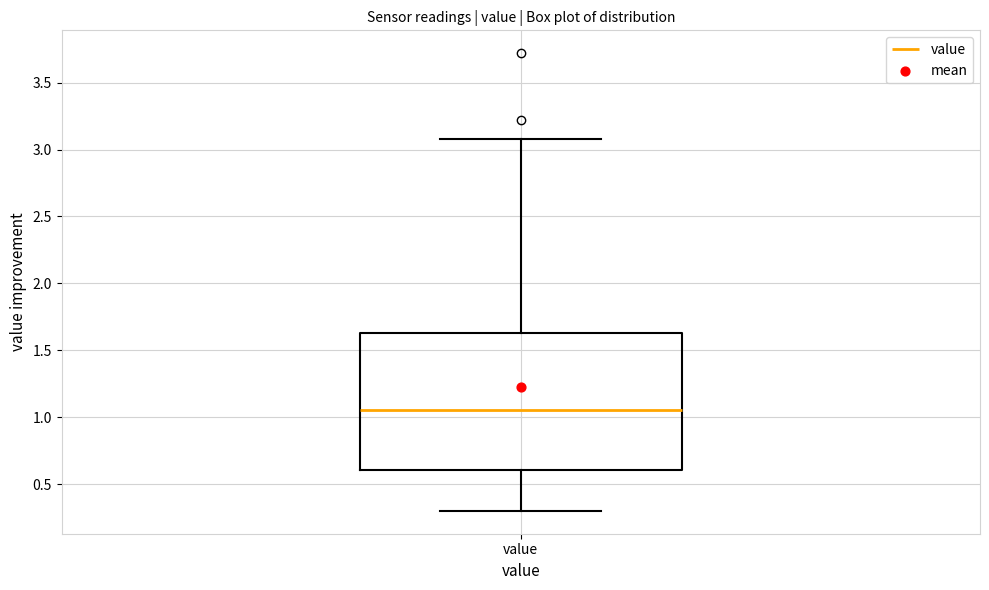

Where is the upper edge of the box for value on the y-axis? The values are not printed on the chart, so give them approximately, as read against the axis.

1.65